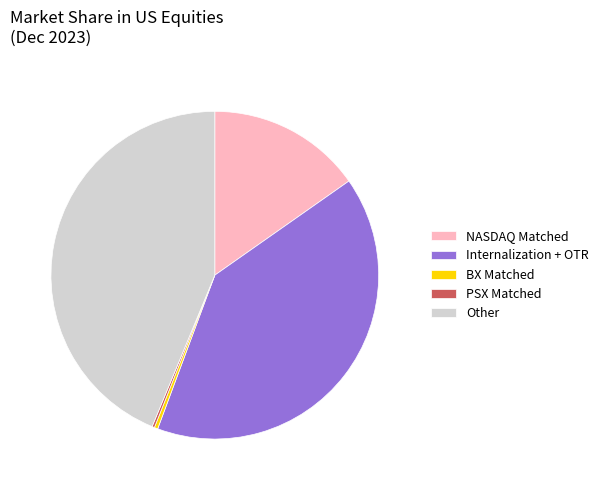

Which slice is the largest?

Other